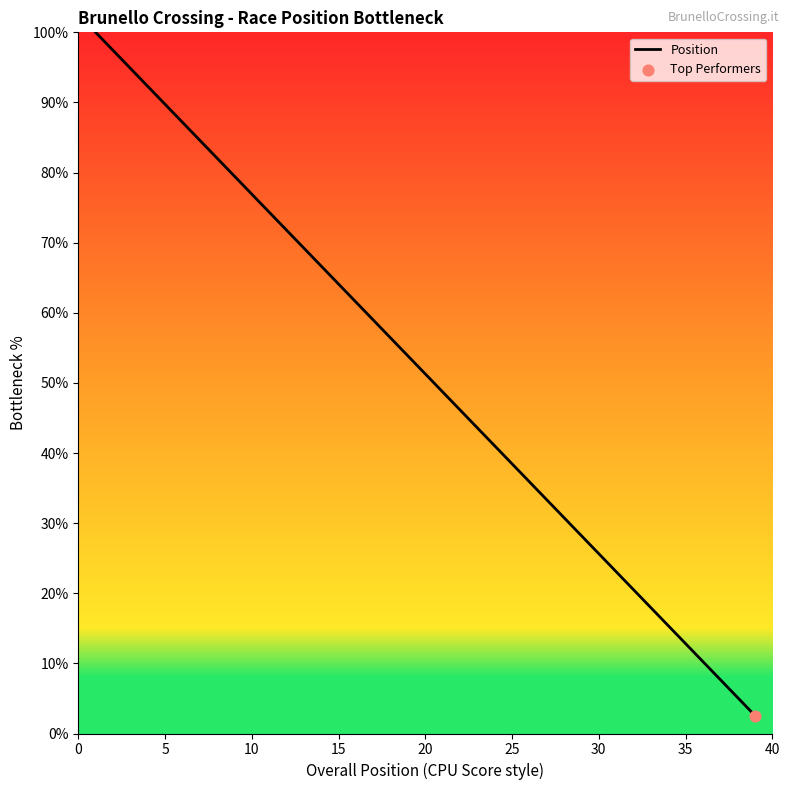

What is the smallest value displayed?

2.6